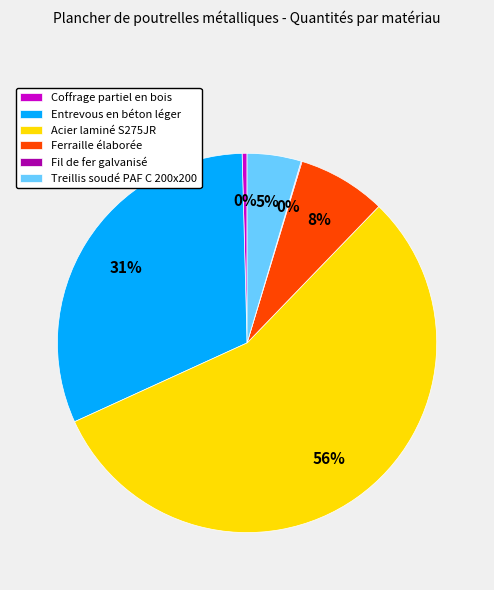

True or false: Ferraille élaborée accounts for 15% of the total.

False